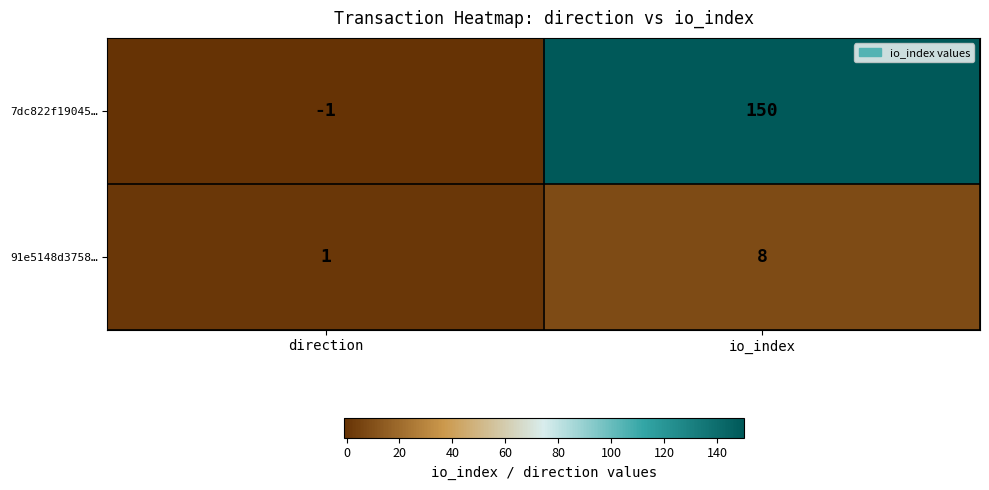

Which series has the largest range (max minus min)?

7dc822f19045…